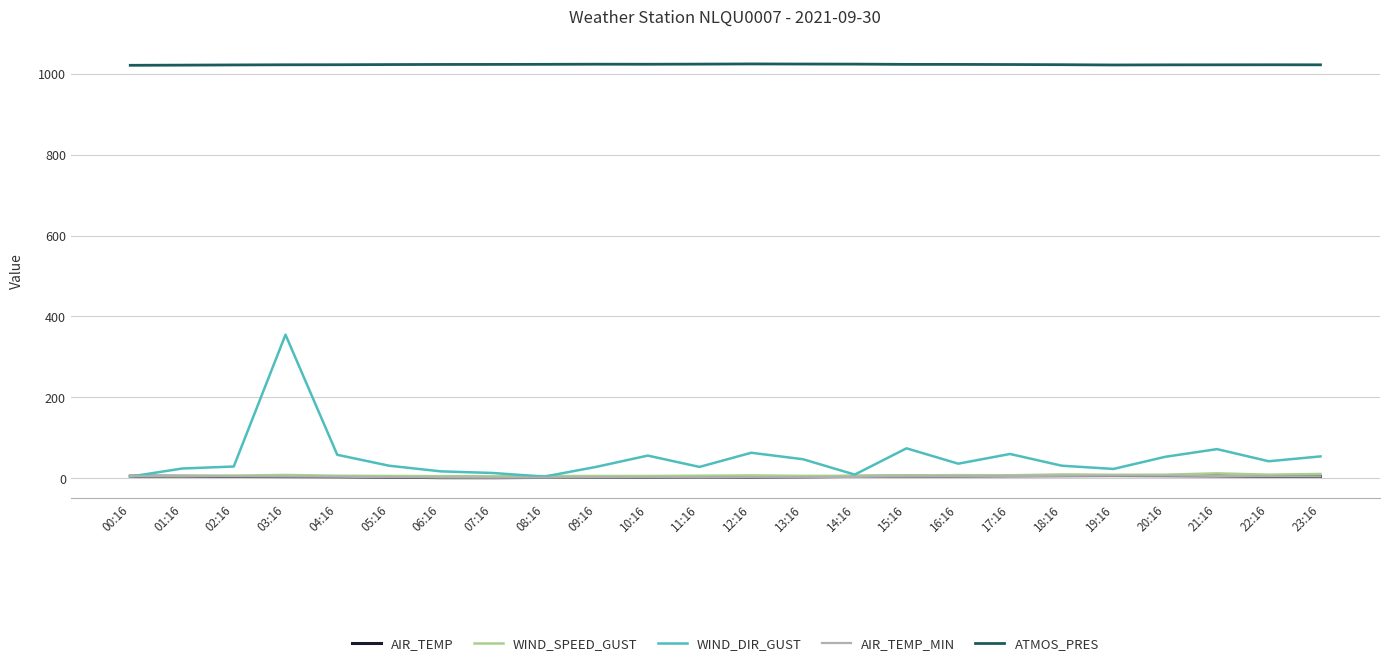

How many values in the AIR_TEMP_MIN series are below 4?

11